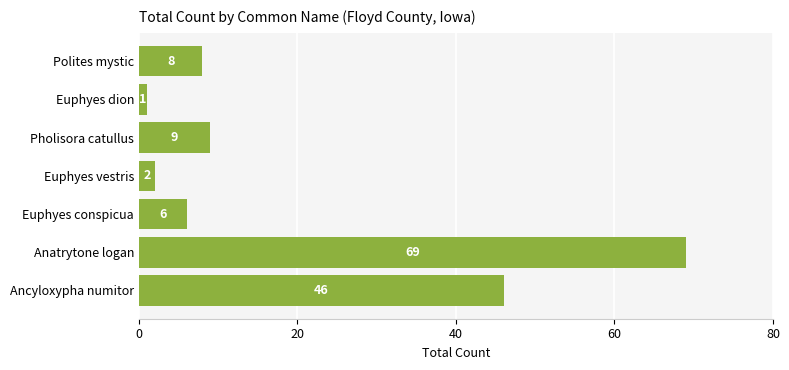

Is it true that the value at Euphyes conspicua is 9?

False